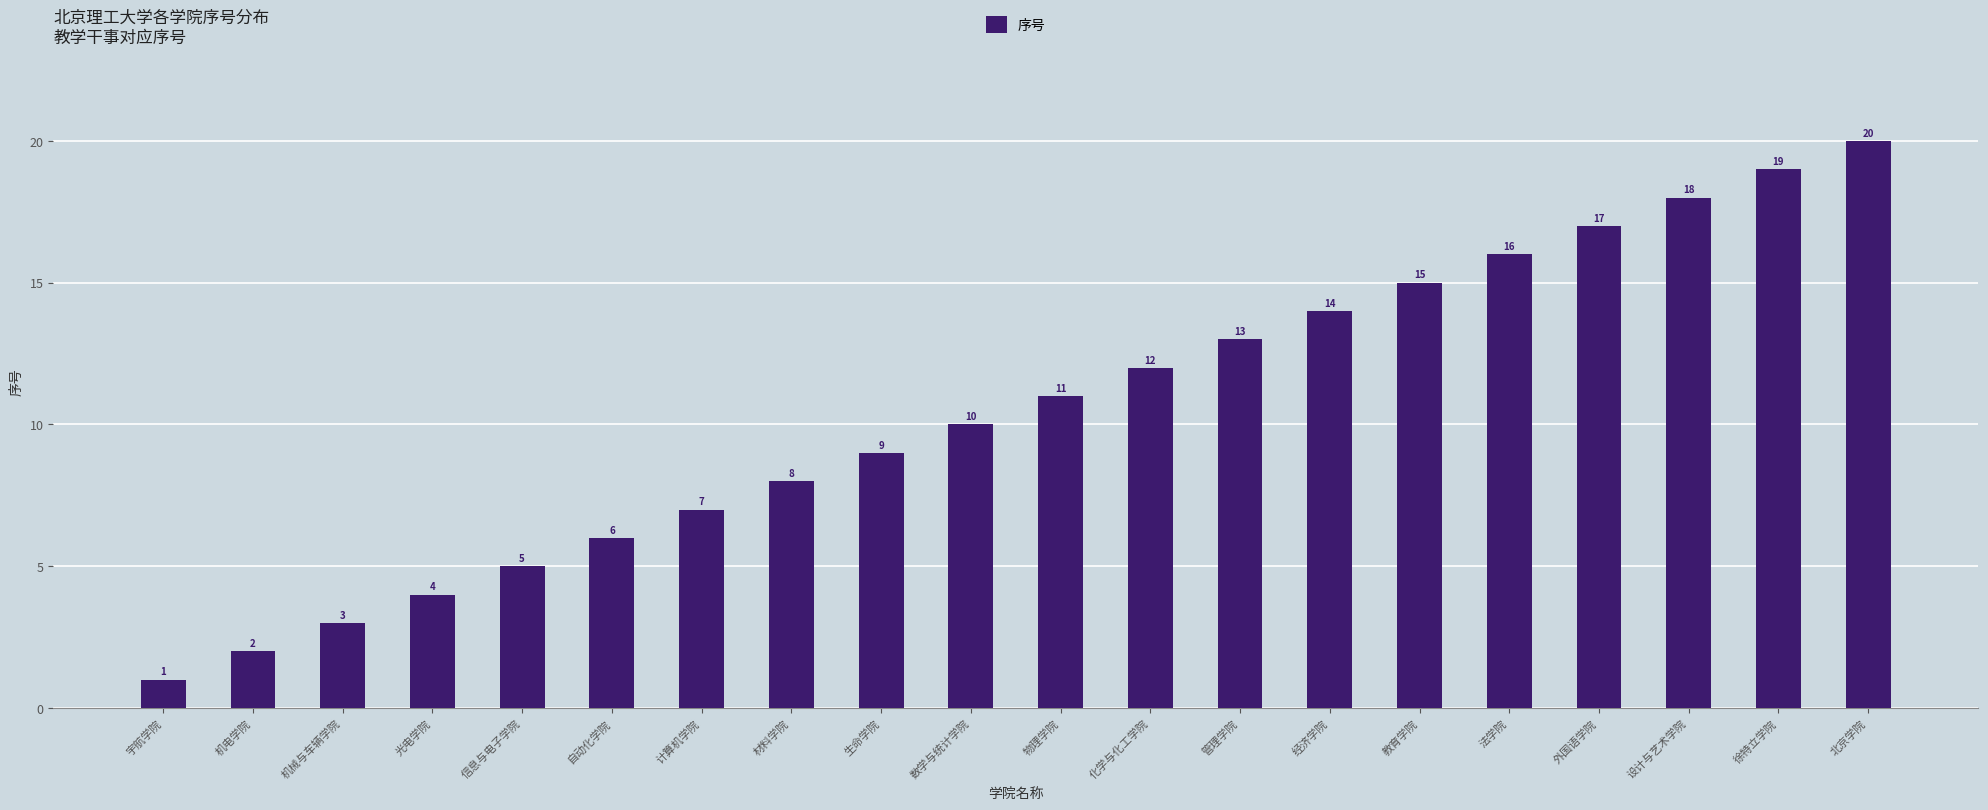

What is the ratio of the value at 生命学院 to the value at 宇航学院?

9.0